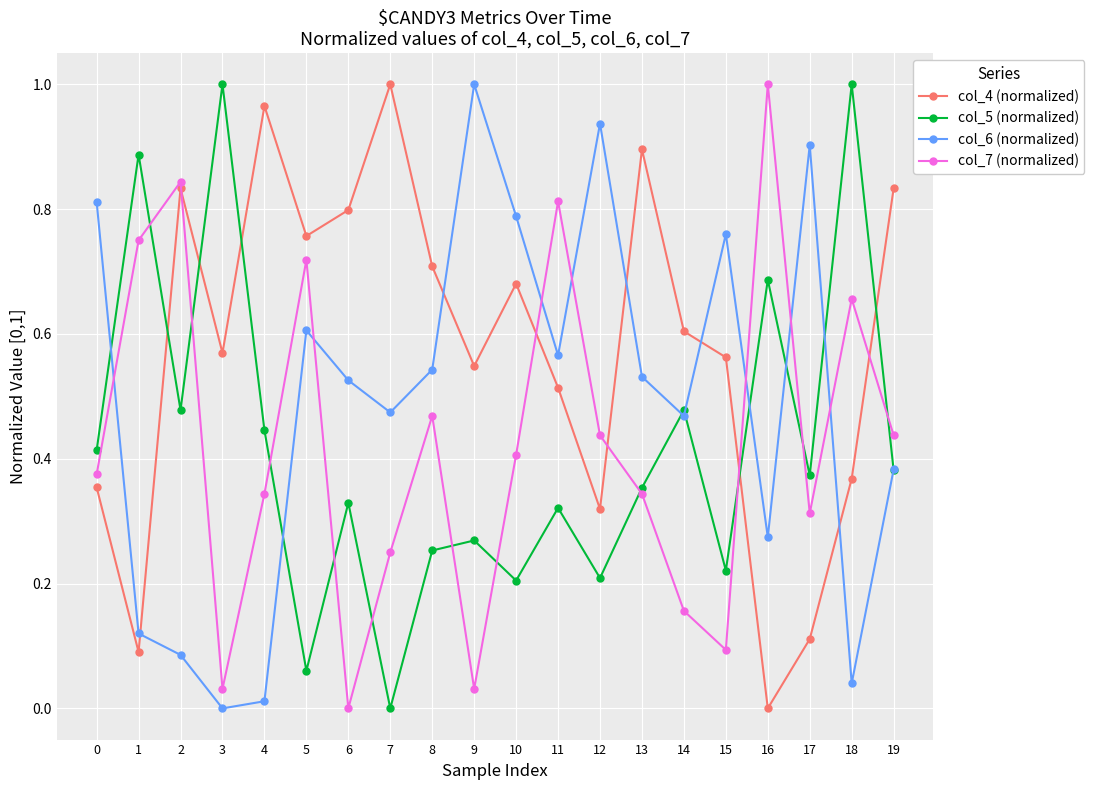

At which label does col_4 (normalized) reach its peak?

7